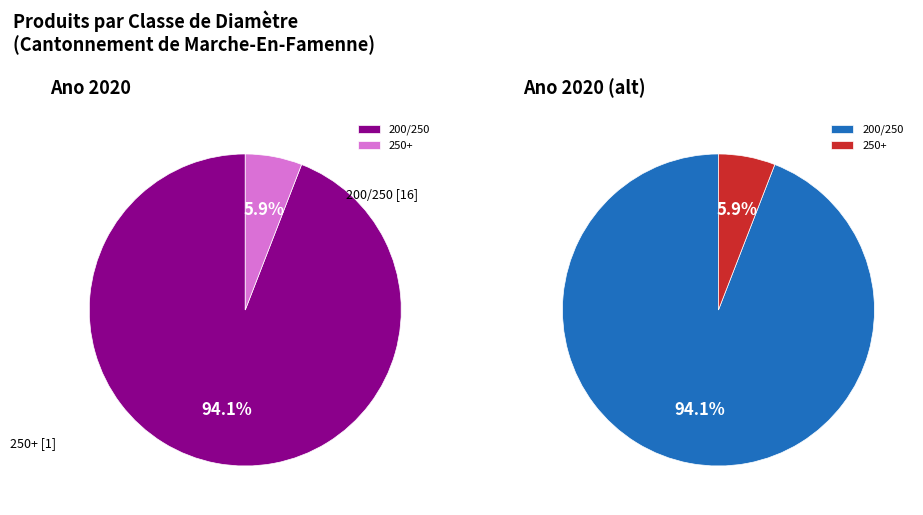

True or false: 250+ accounts for 1% of the total.

False